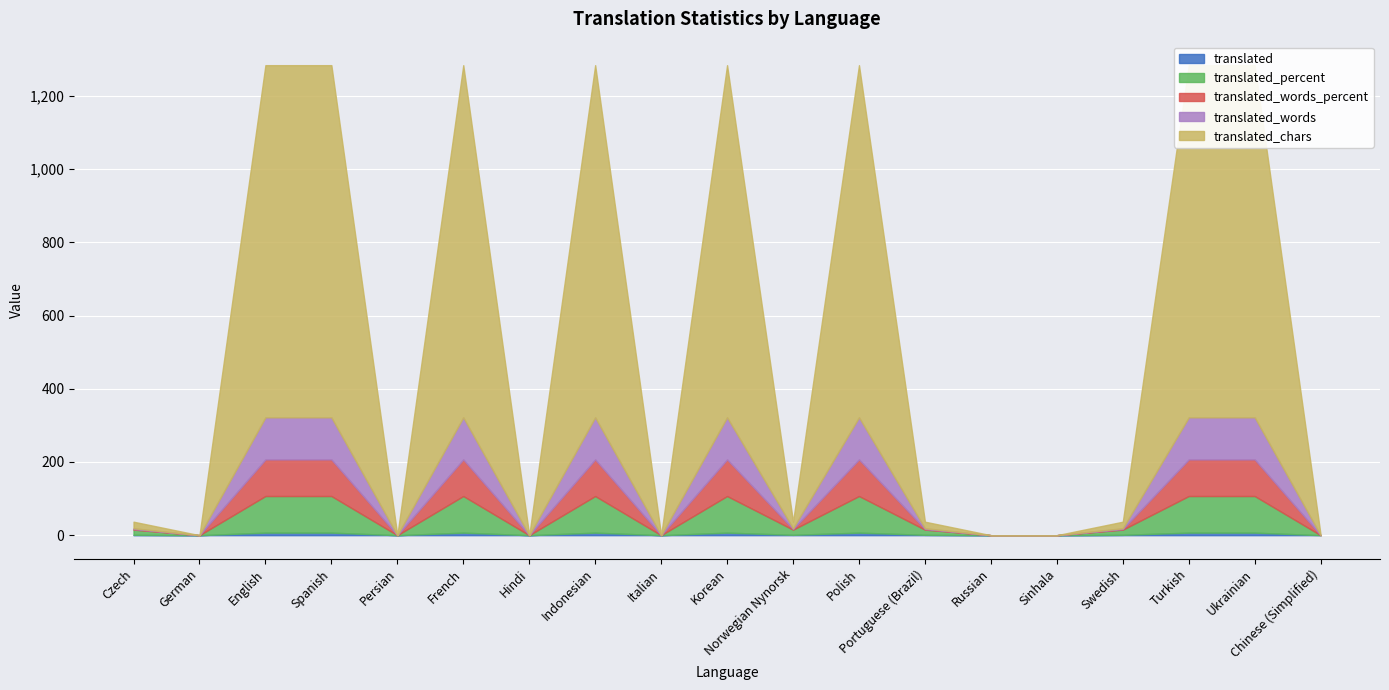

Which series has the largest range (max minus min)?

translated_chars